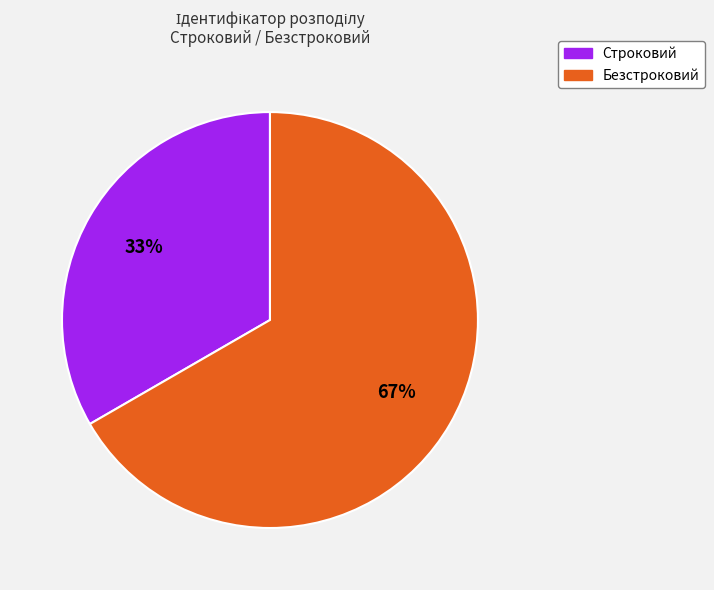

Which category accounts for the majority?

Безстроковий